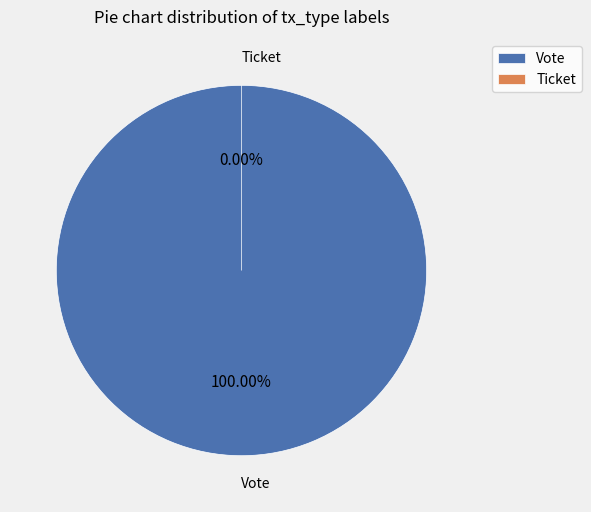

What is the change in value from Vote to Ticket?

-1